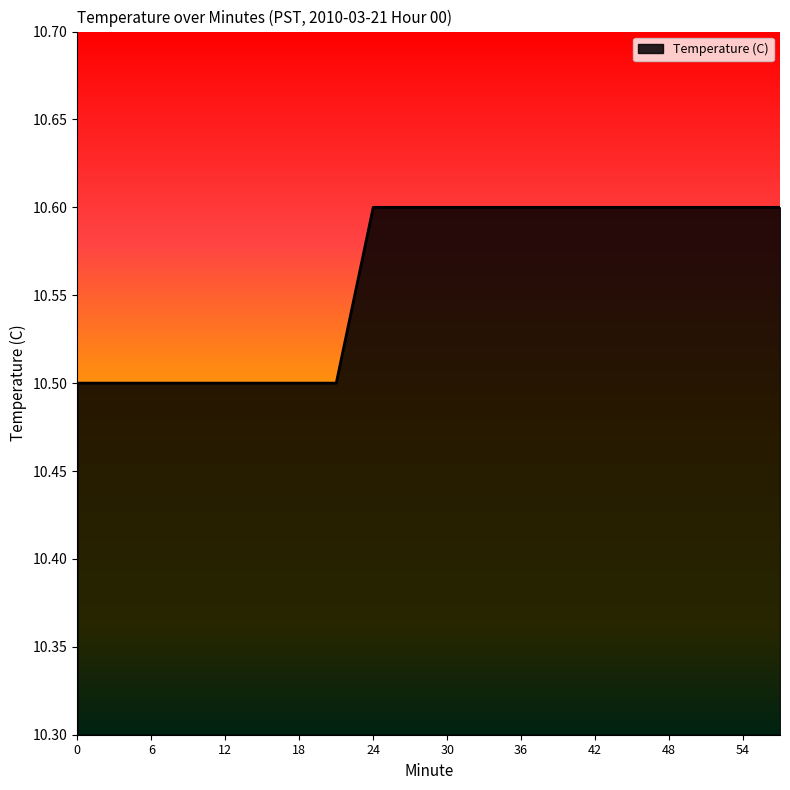

What is the minimum value shown in the chart?

10.5